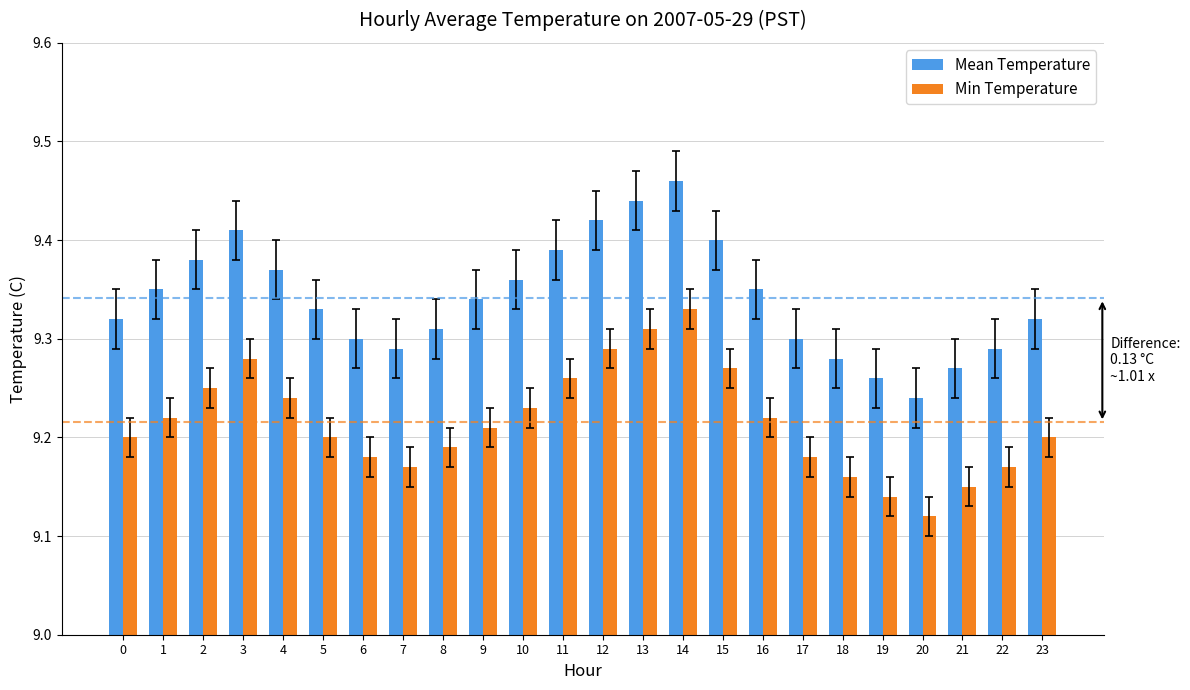

The Min Temperature series shows 9.2 at 22. True or false?

True